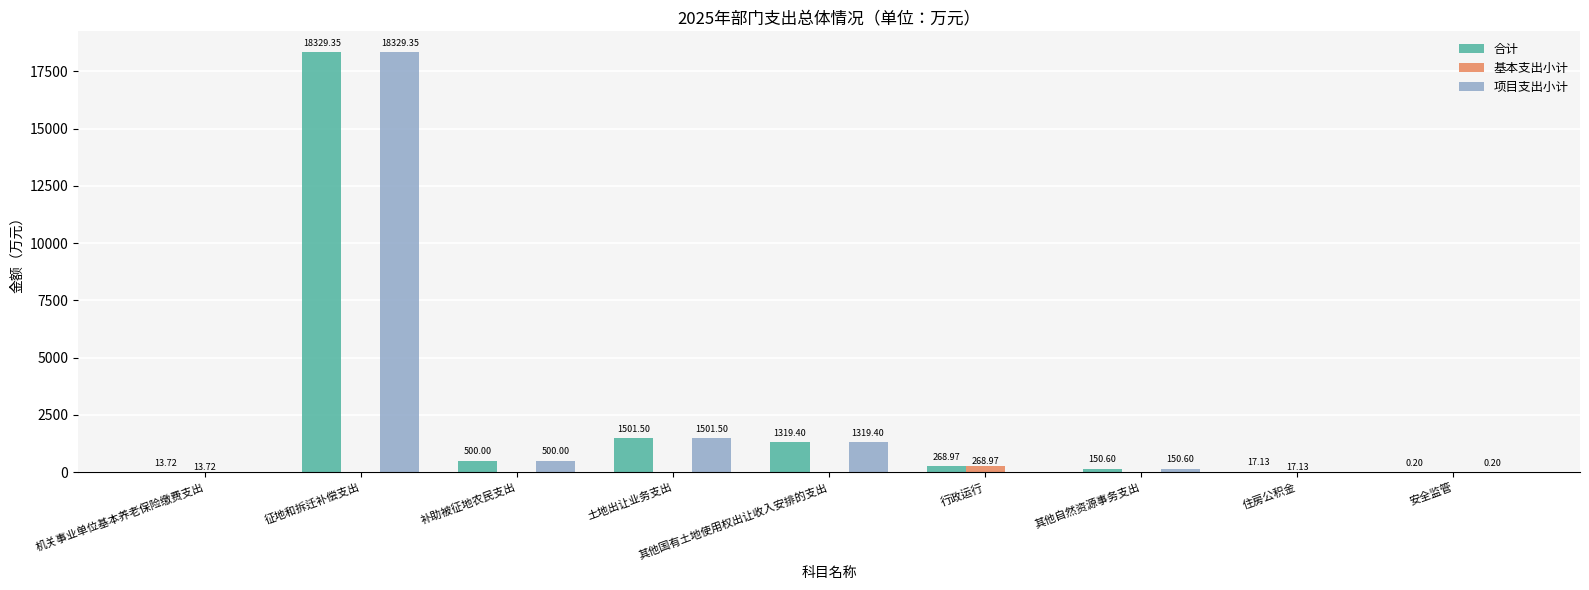

How many groups of bars are there?

9